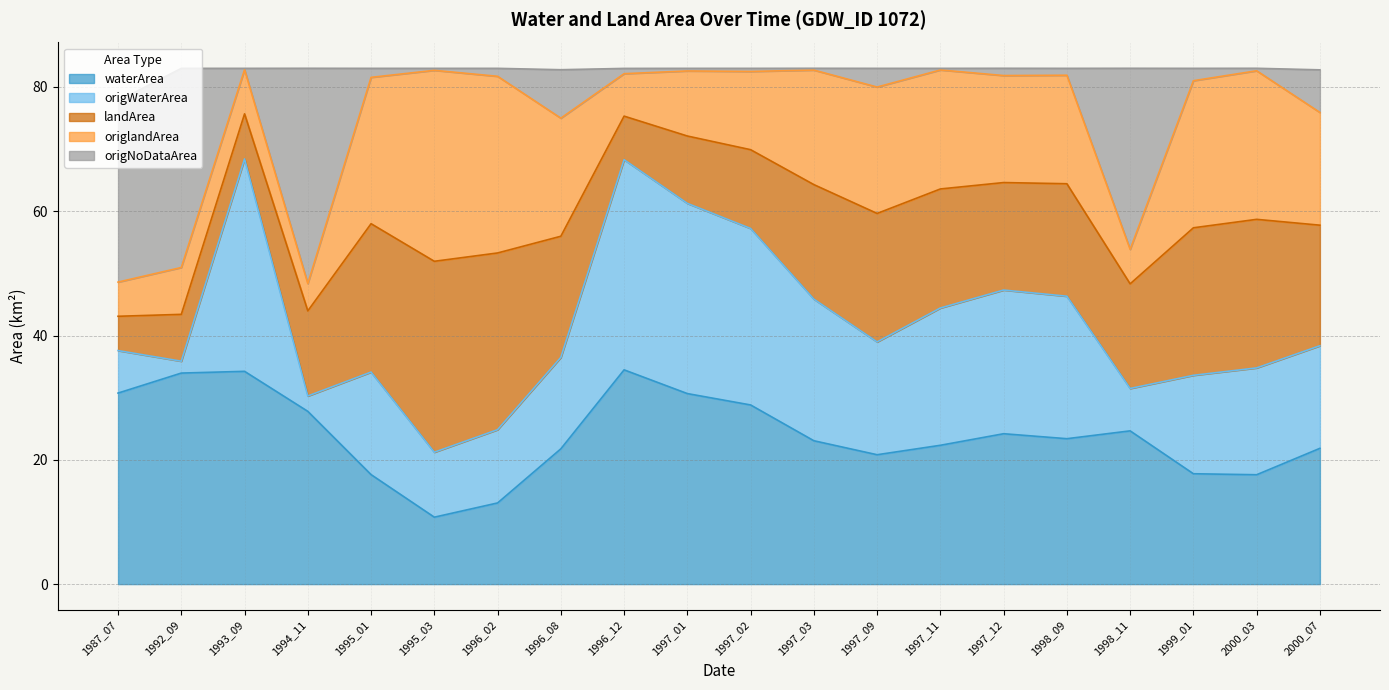

Is it true that waterArea equals 21.8 at 1996_08?

True